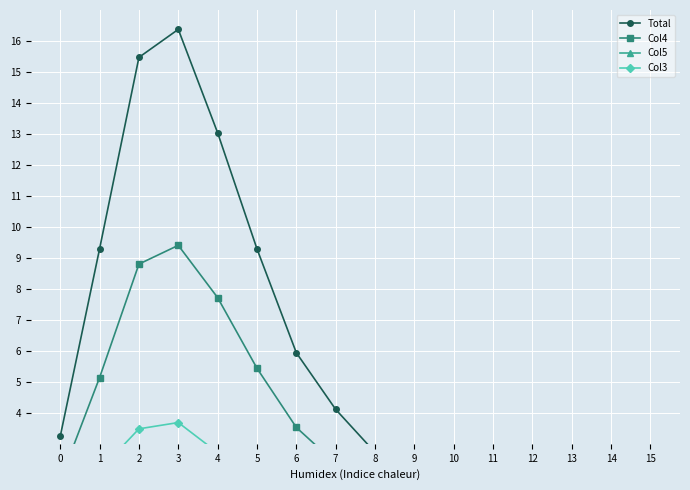

What is the sum of the Col3 values at 12 and 8?

0.7